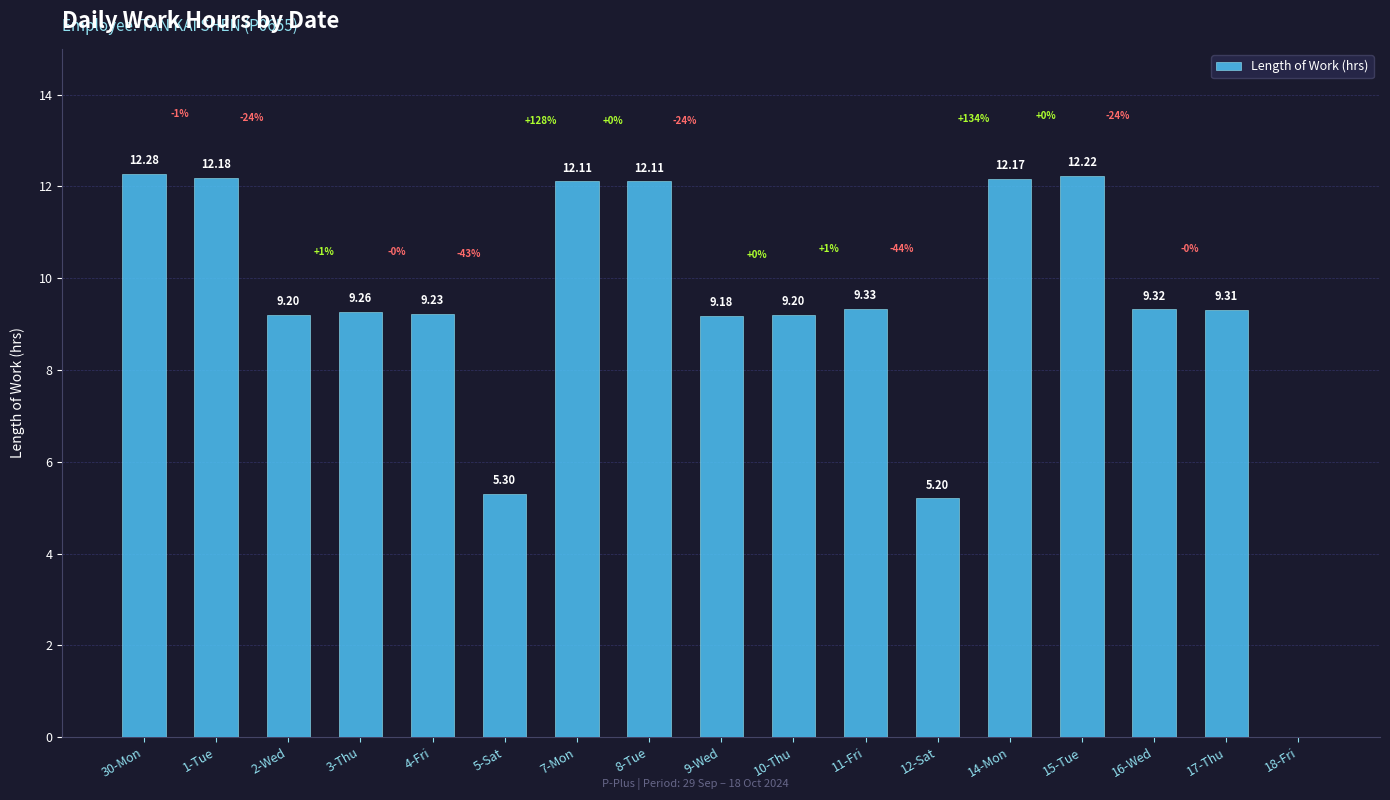

What is the sum of the values at 8-Tue and 16-Wed?

21.4